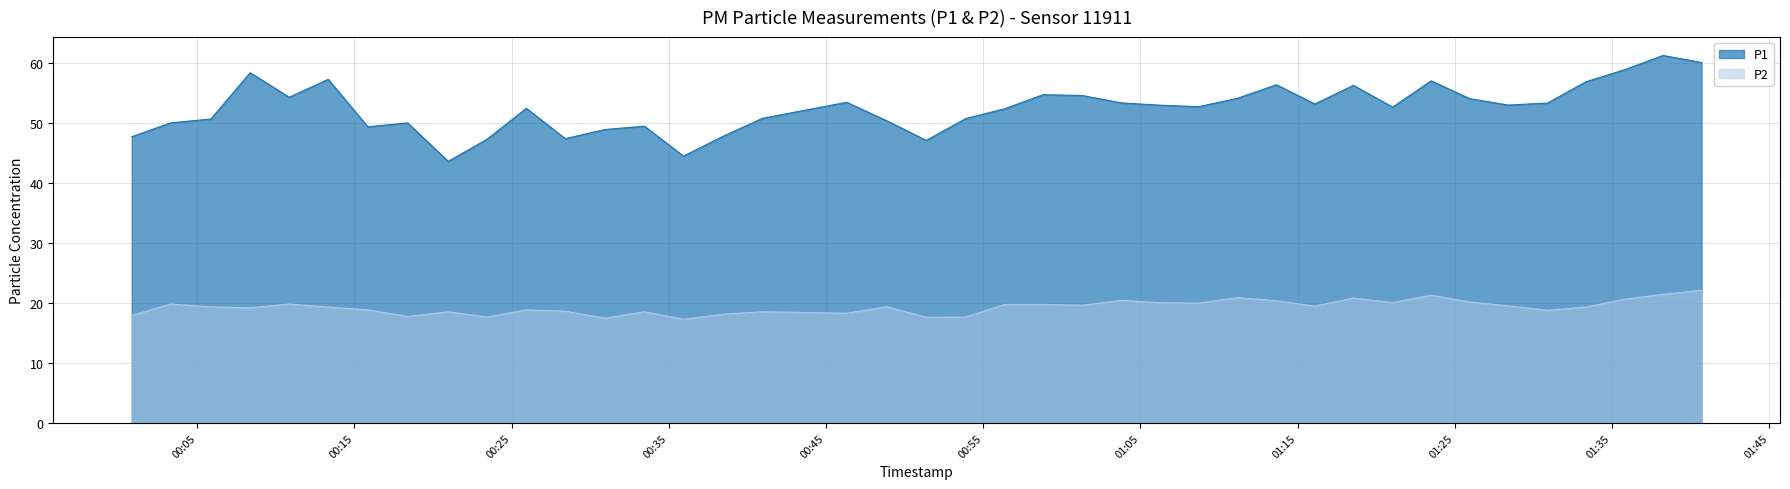

What is the maximum value for P1?

61.2